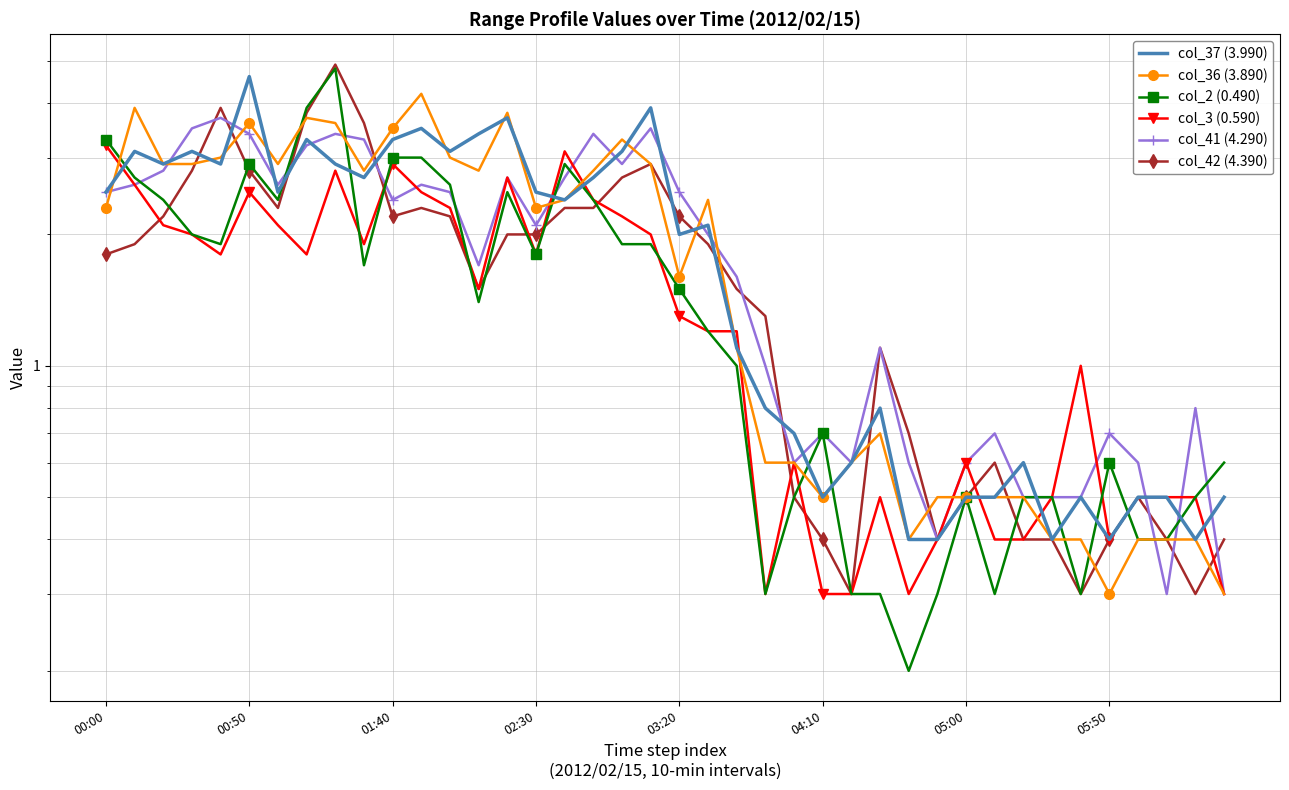

What is the spread (max minus min) of values at 23?

1.0